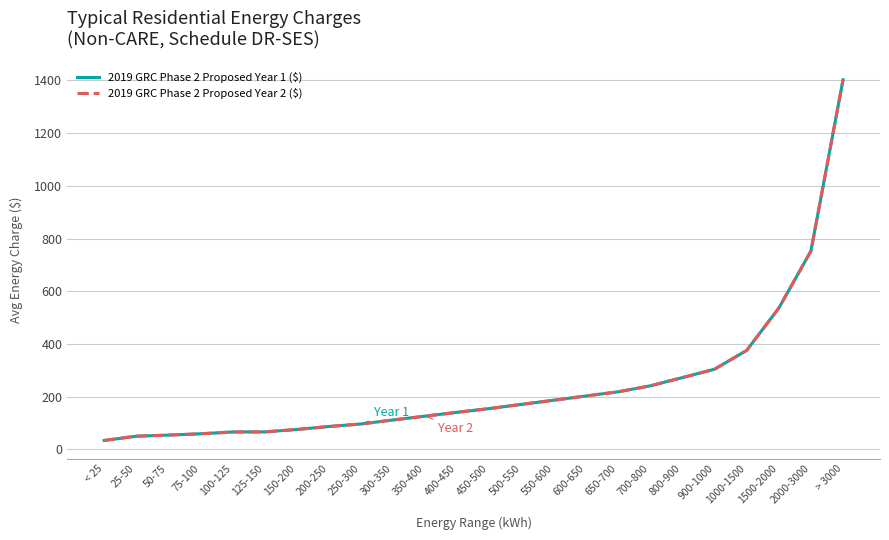

True or false: 2019 GRC Phase 2 Proposed Year 2 ($) and 2019 GRC Phase 2 Proposed Year 1 ($) intersect in this chart.

False